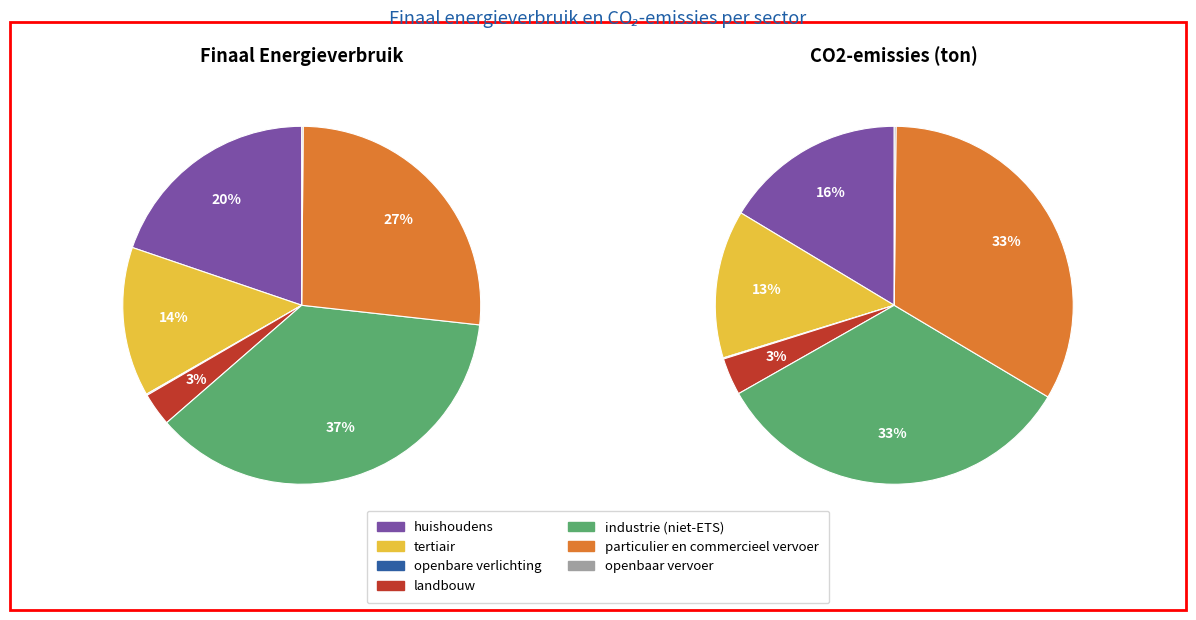

Between tertiair and particulier en commercieel vervoer, which is larger?

particulier en commercieel vervoer